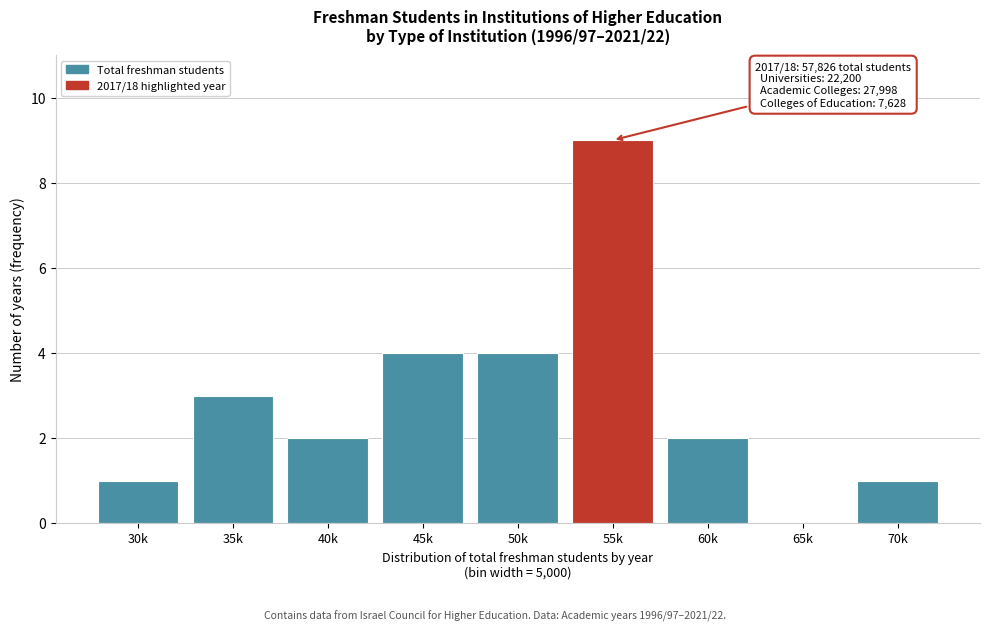

Reading left to right, extract all data points from this chart.

30k=1	35k=3	40k=2	45k=4	50k=4	55k=9	60k=2	65k=0	70k=1